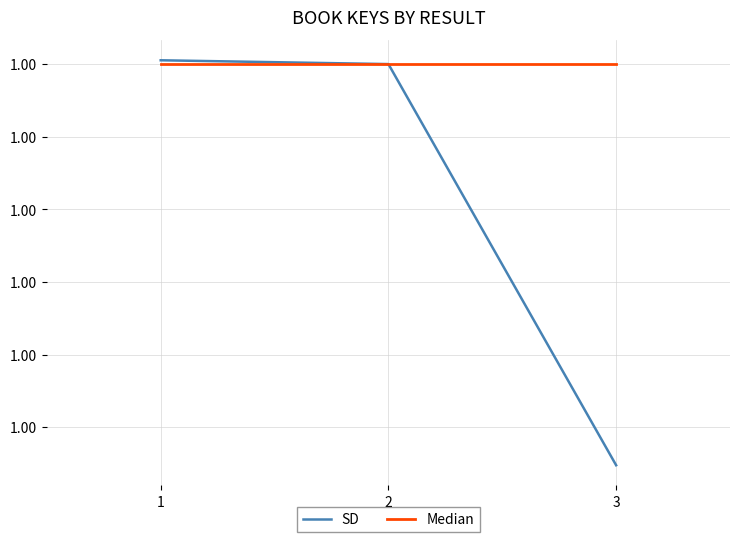

What is the minimum value shown in the chart?

1.0